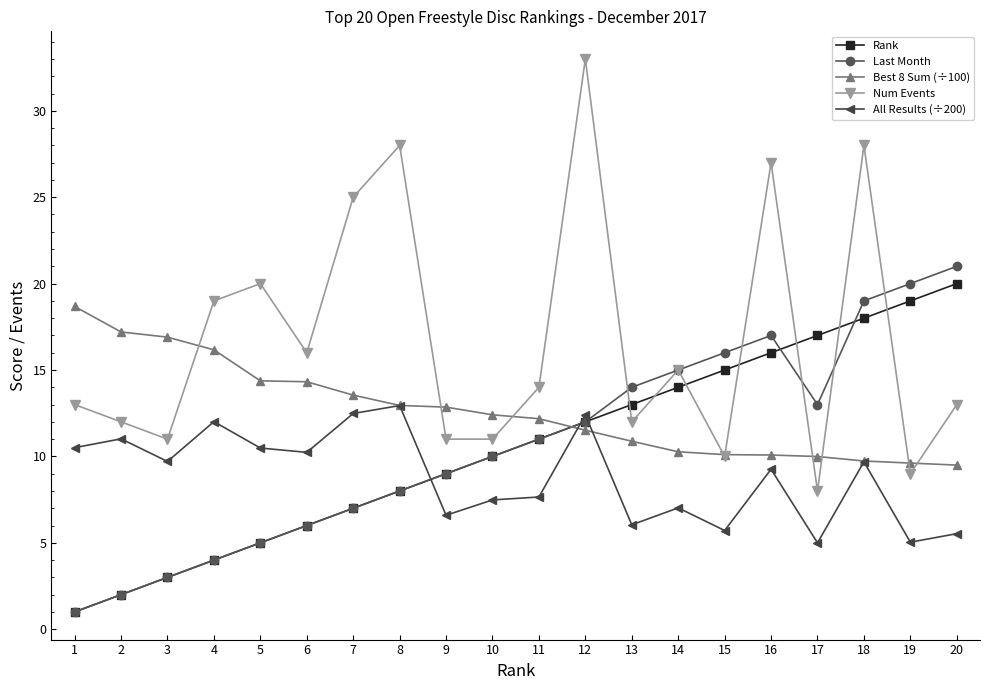

What value does the Best 8 Sum (÷100) series have at 15?

10.1